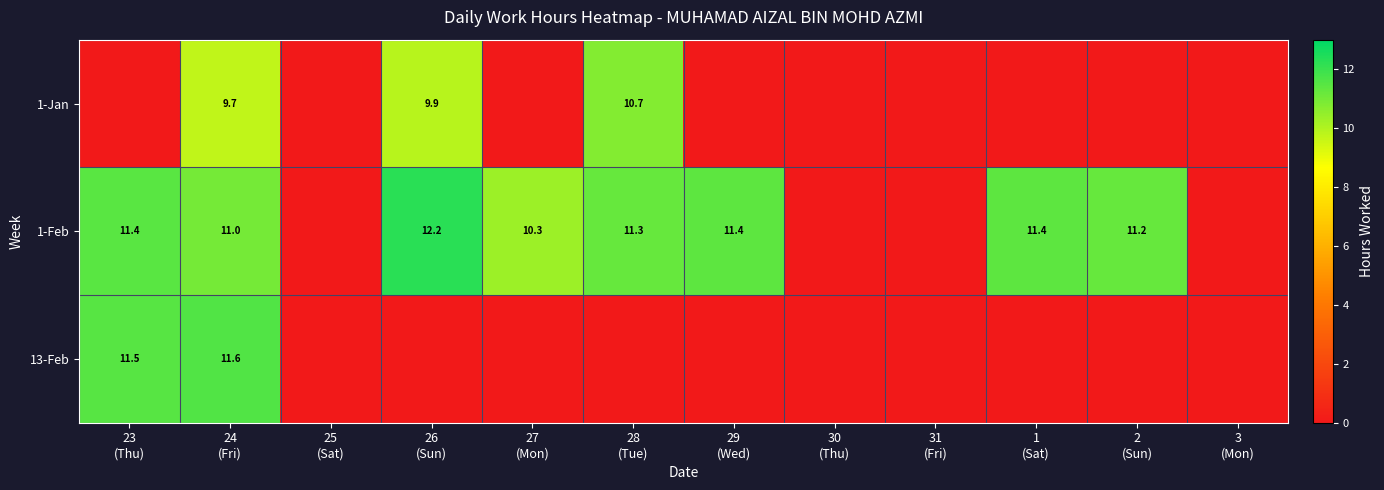

At which category is the sum across all series the highest?

24
(Fri)